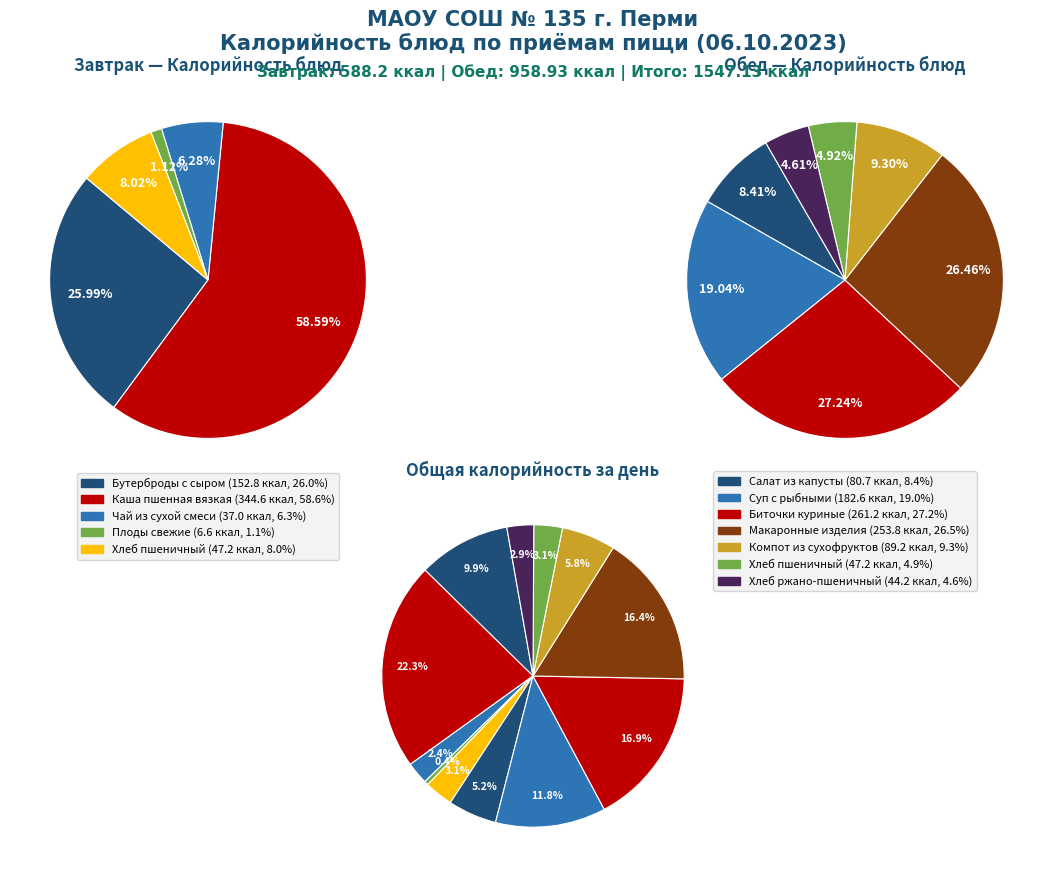

The Салат из капусты slice represents 5% of the pie. True or false?

True